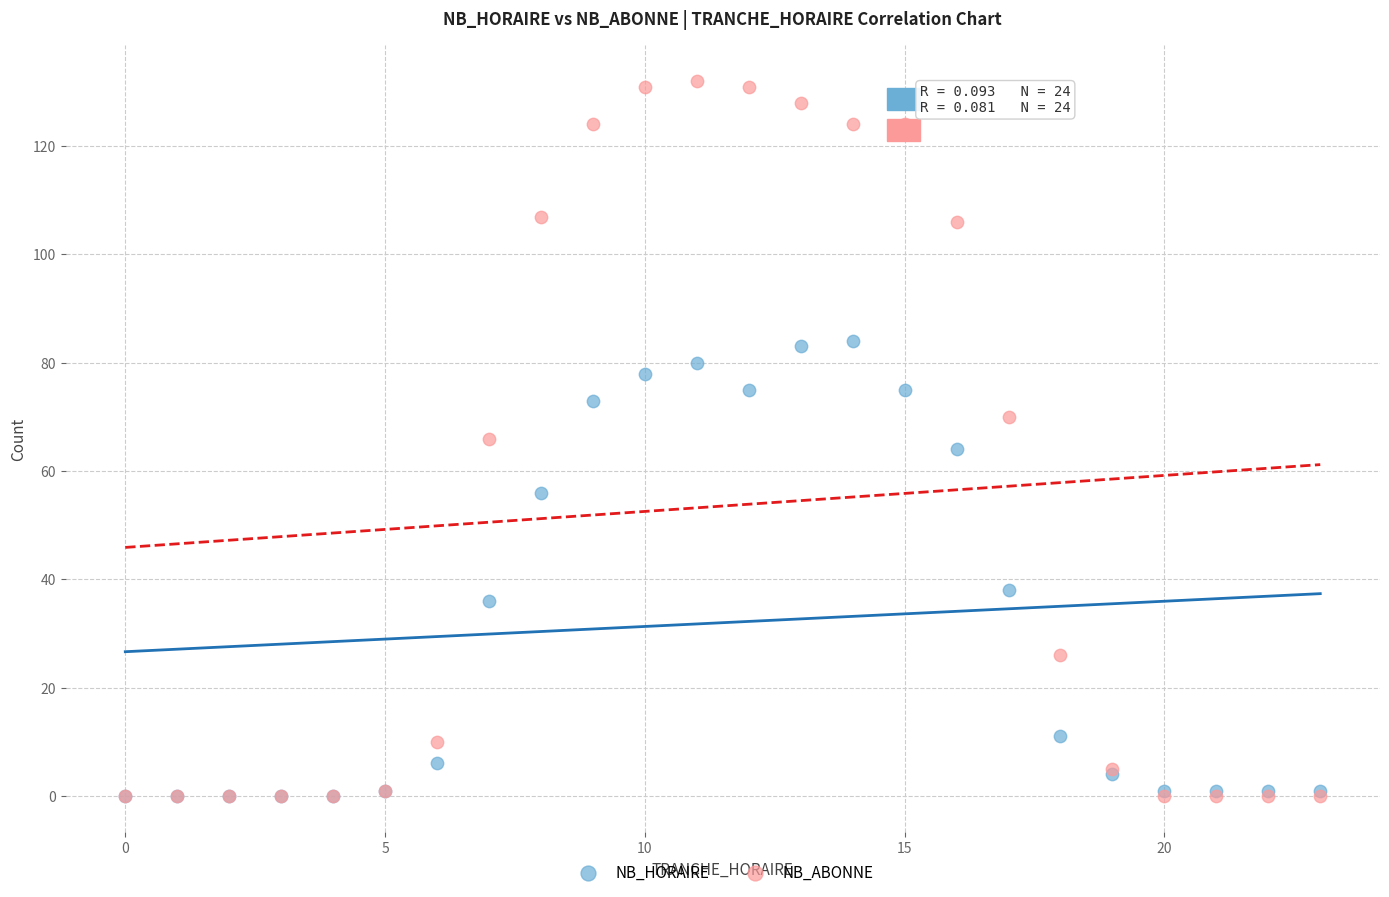

In the NB_HORAIRE series, what Y value is closest to 42?

38